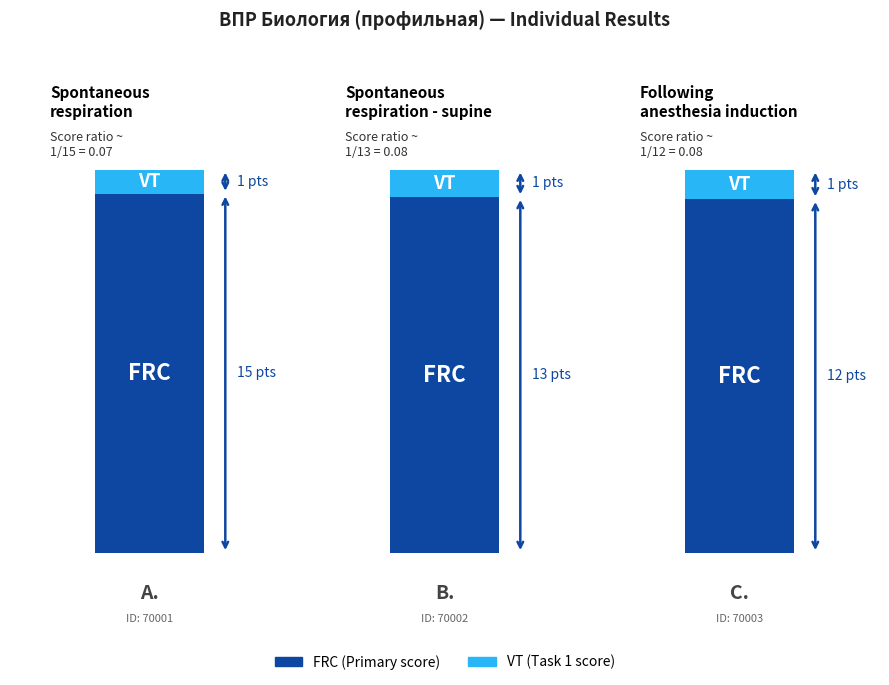

What is the average value of the VT series?

1